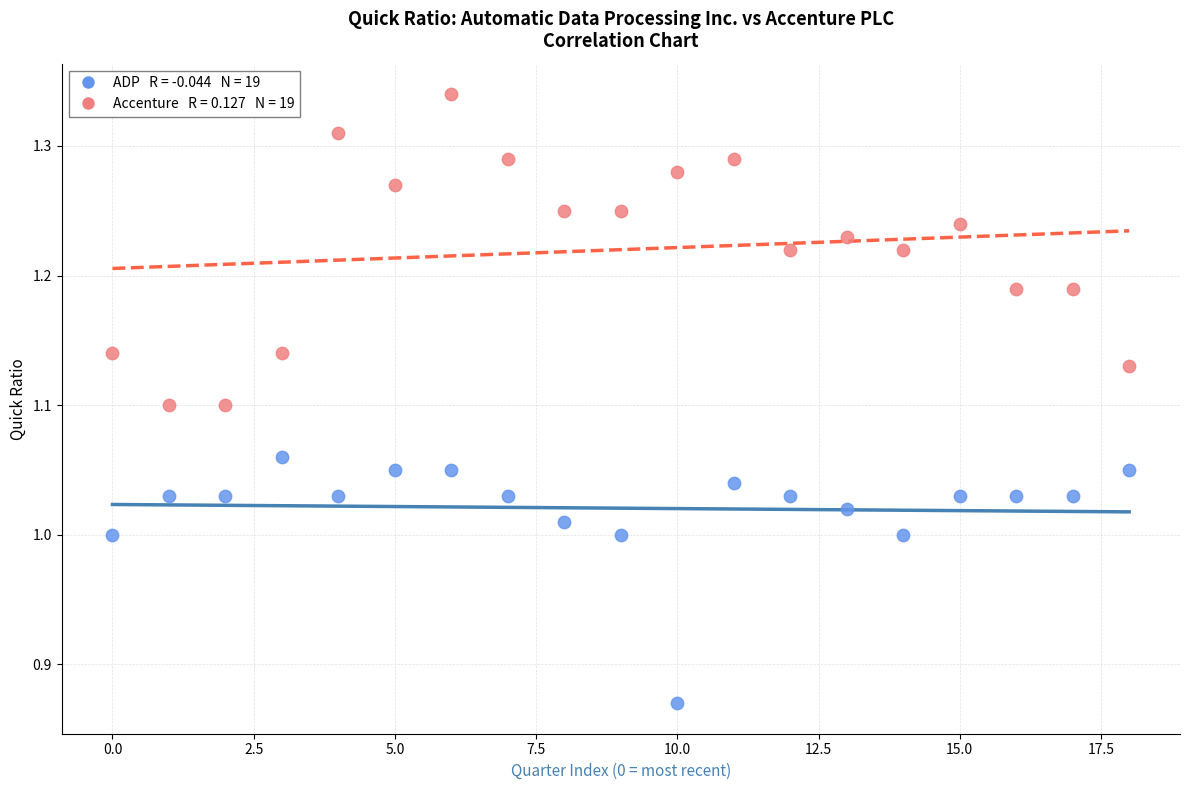

Across all data points, what is the range of Y values (max minus min)?

0.5